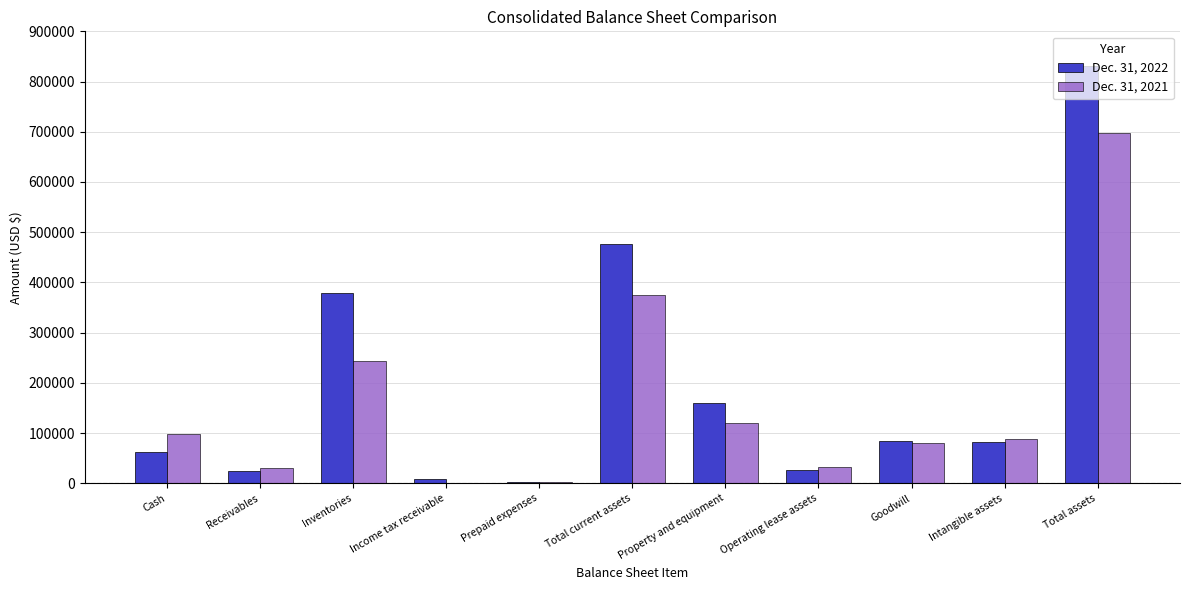

Between Receivables and Goodwill, which series saw the biggest shift?

Dec. 31, 2022